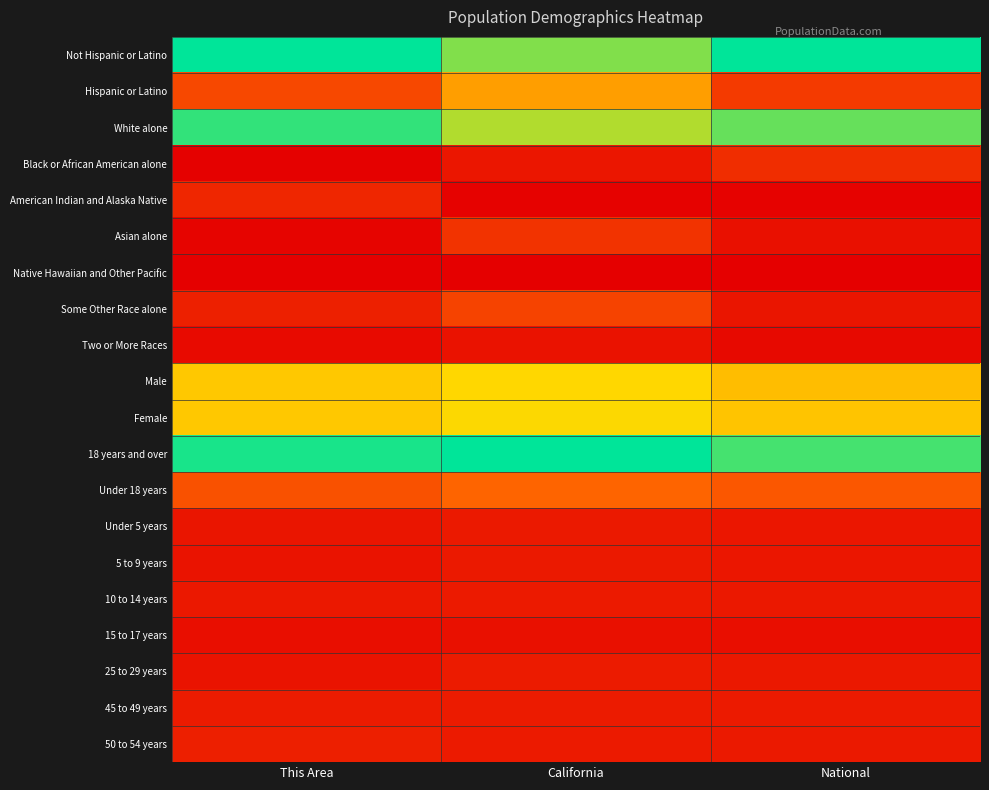

Rank the series at National from highest to lowest value.

Not Hispanic or Latino, 18 years and over, White alone, Female, Male, Under 18 years, Hispanic or Latino, Black or African American alone, 45 to 49 years, 50 to 54 years, 25 to 29 years, 10 to 14 years, 5 to 9 years, Under 5 years, Some Other Race alone, Asian alone, 15 to 17 years, Two or More Races, American Indian and Alaska Native, Native Hawaiian and Other Pacific